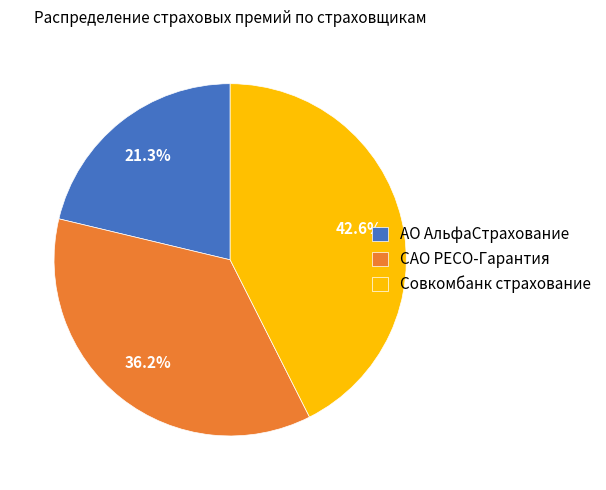

How many segments does this pie chart have?

3